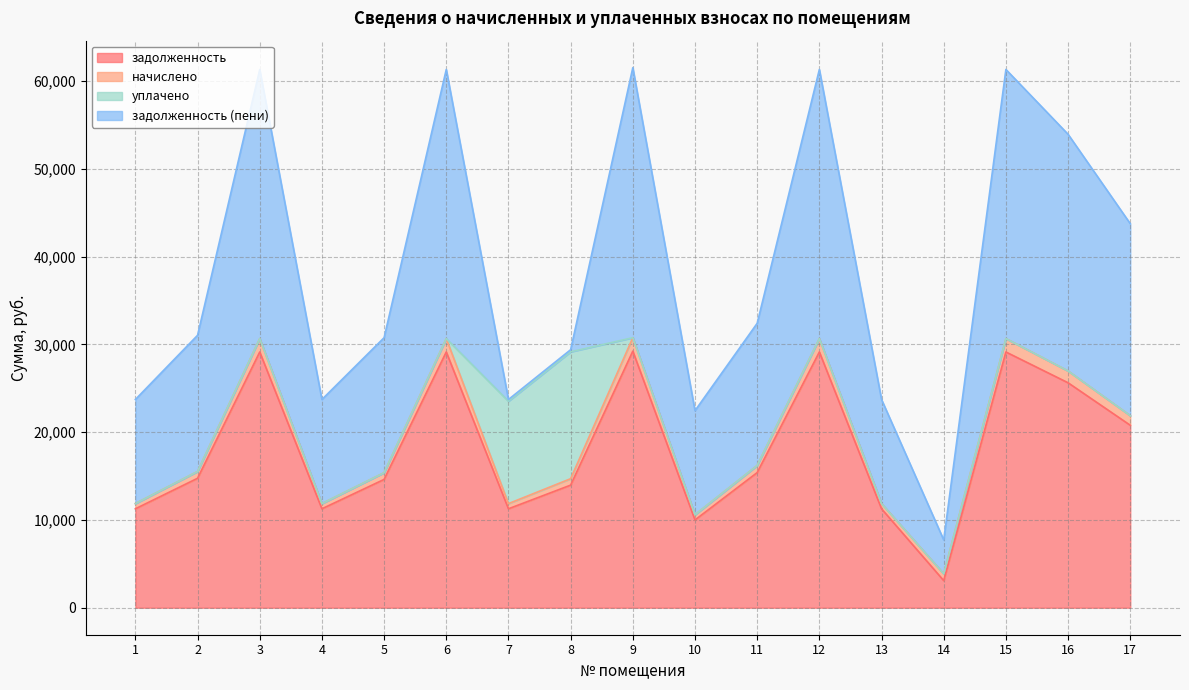

What is the difference between the задолженность values at 17 and 14?

17700.7